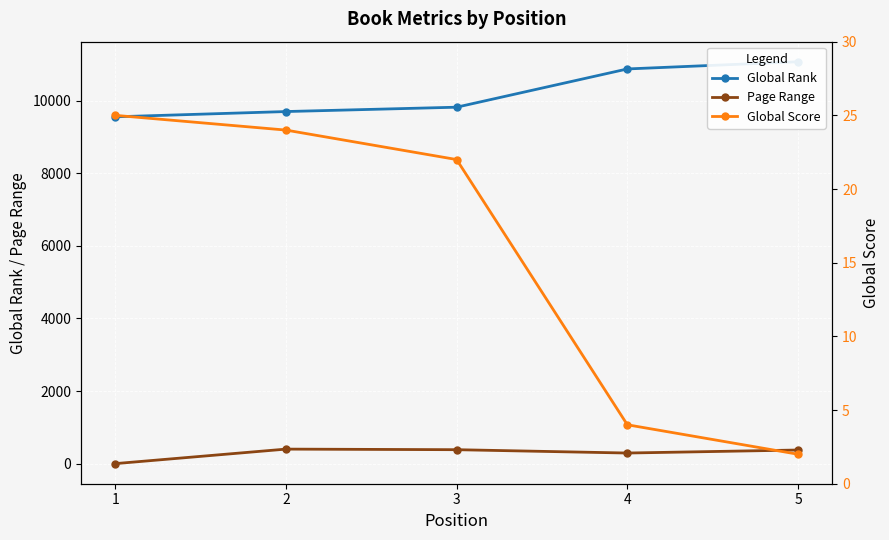

Reading left to right, extract all data points from this chart.

Global Rank: 9556	9701	9821	10875	11073
Page Range: 0	400	384	292	375
Global Score: 25	24	22	4	2